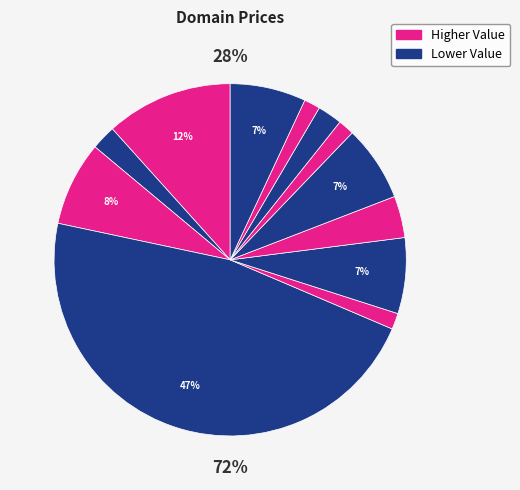

Does AtkinsConstruction.com represent more than half of the total?

No